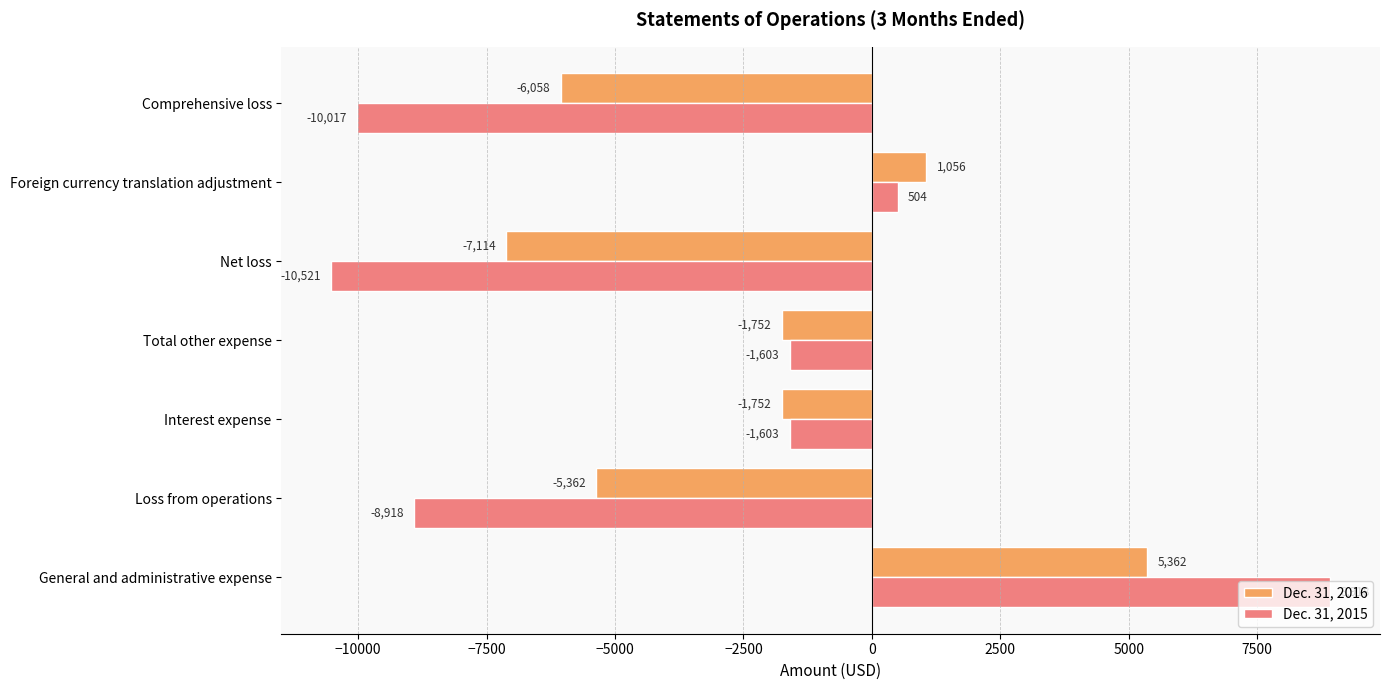

Which series has the largest range (max minus min)?

Dec. 31, 2015